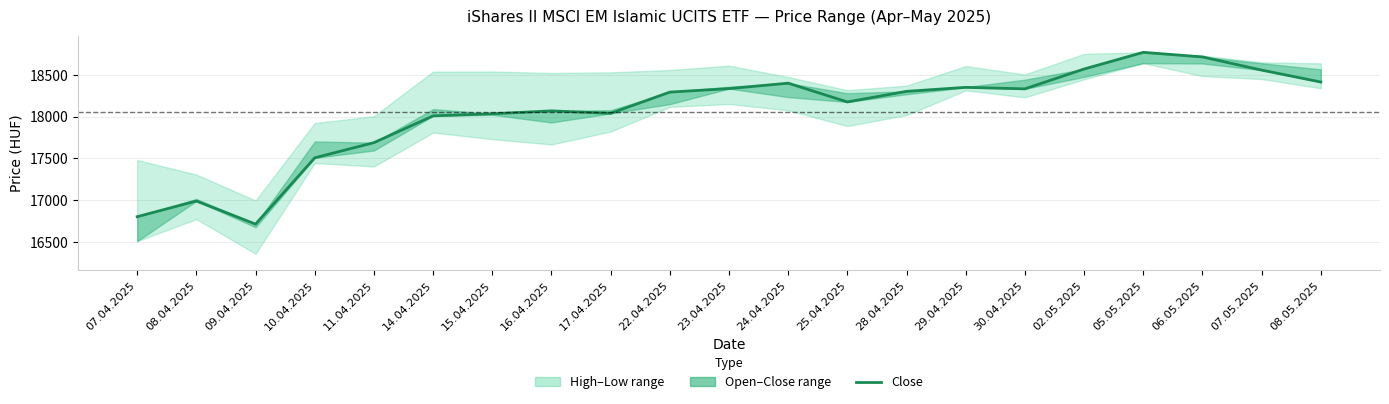

The value at 25.04.2025 is 28854. True or false?

False